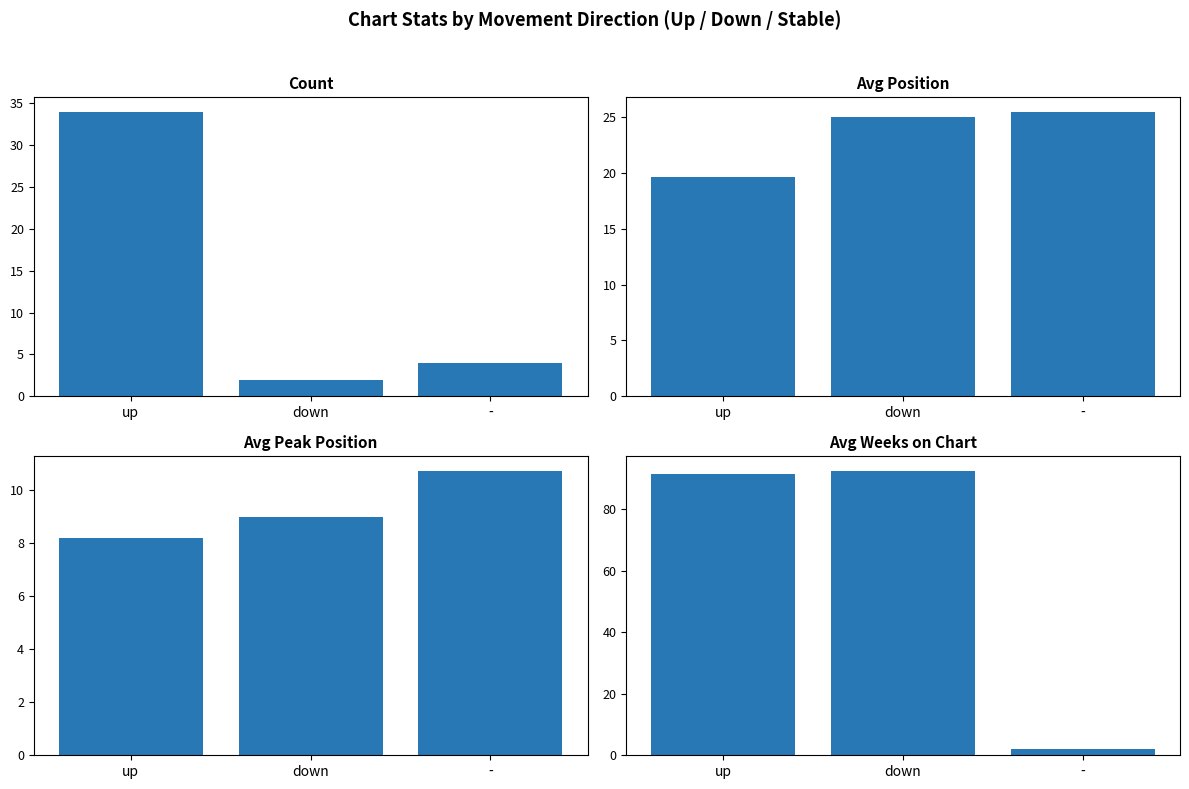

How many groups of bars are there?

3